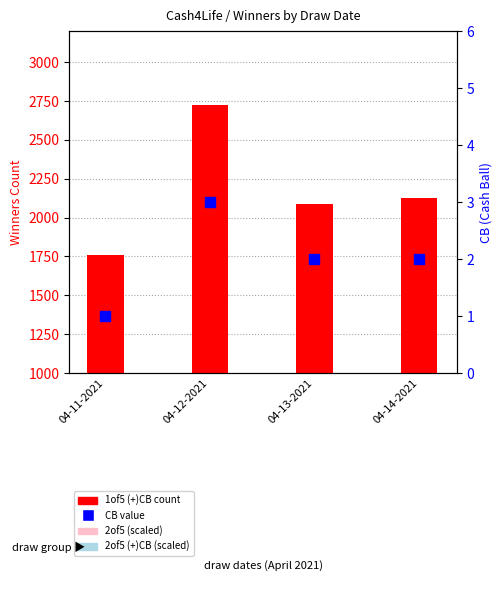

Which series contains the lowest Y value?

CB value